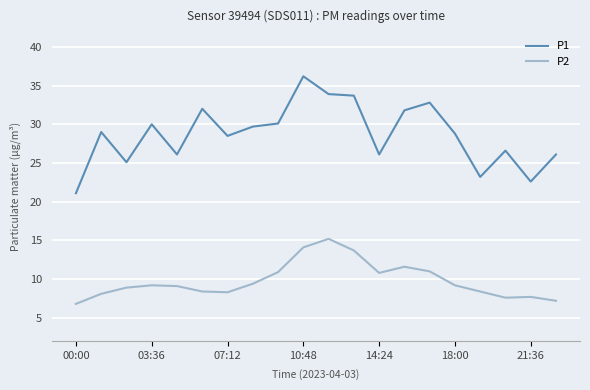

Does the chart display data point markers on the line(s)?

No